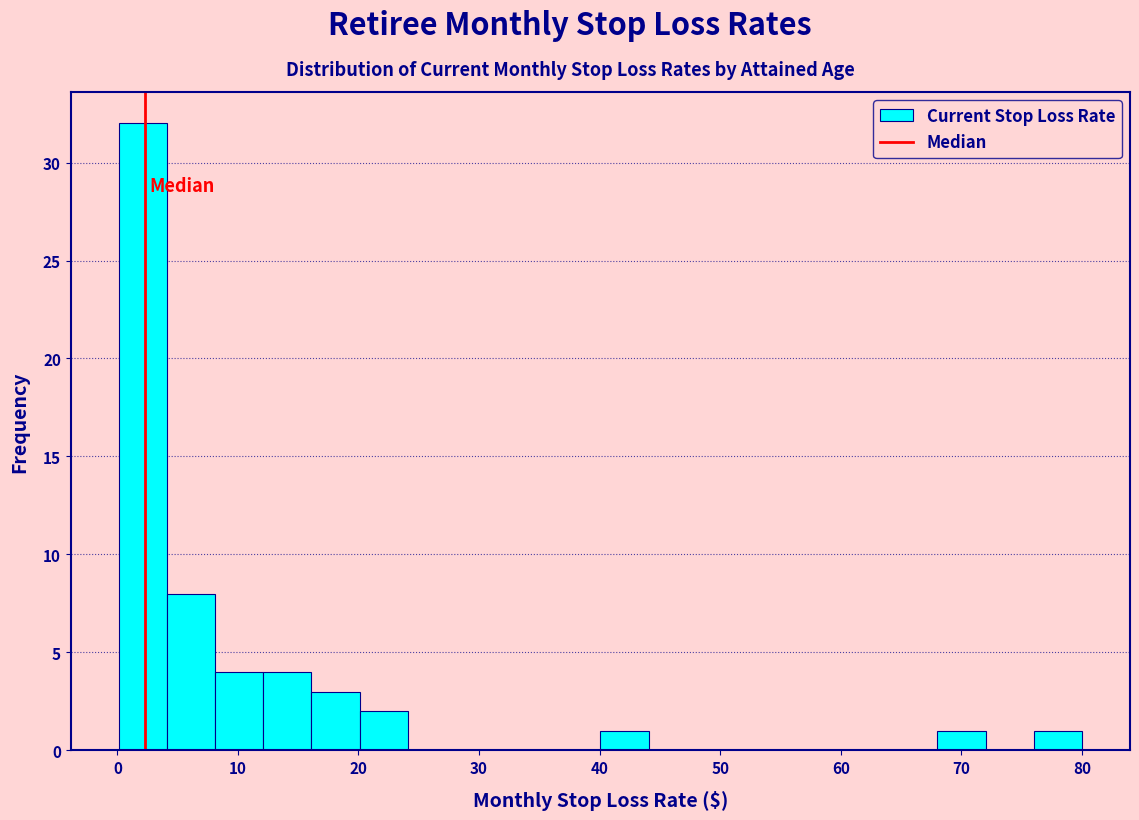

Read against the x-axis, roughly where is the centre of the tallest bar?

2